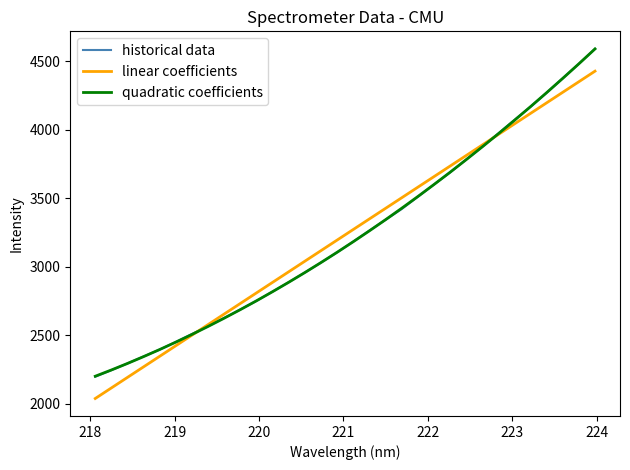

Which series has the largest range (max minus min)?

historical data